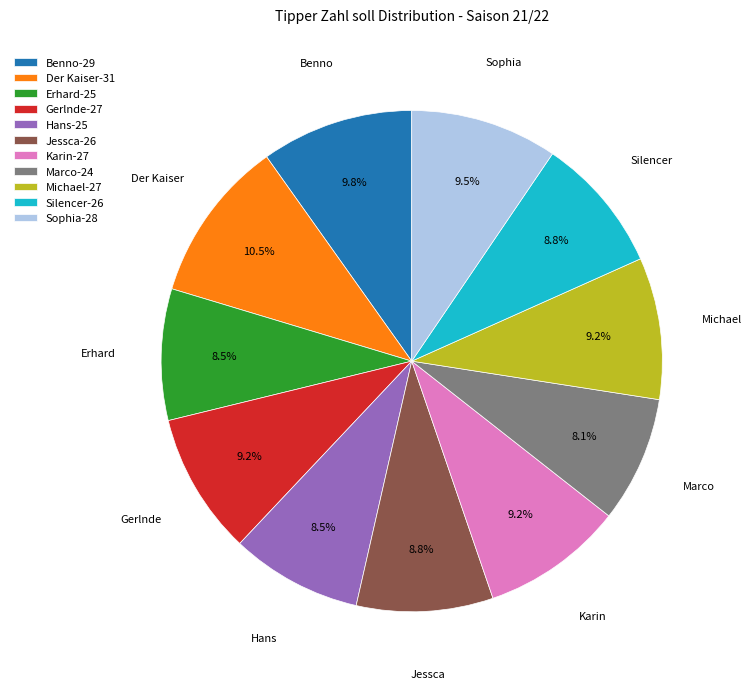

How many slices are in this pie chart?

11